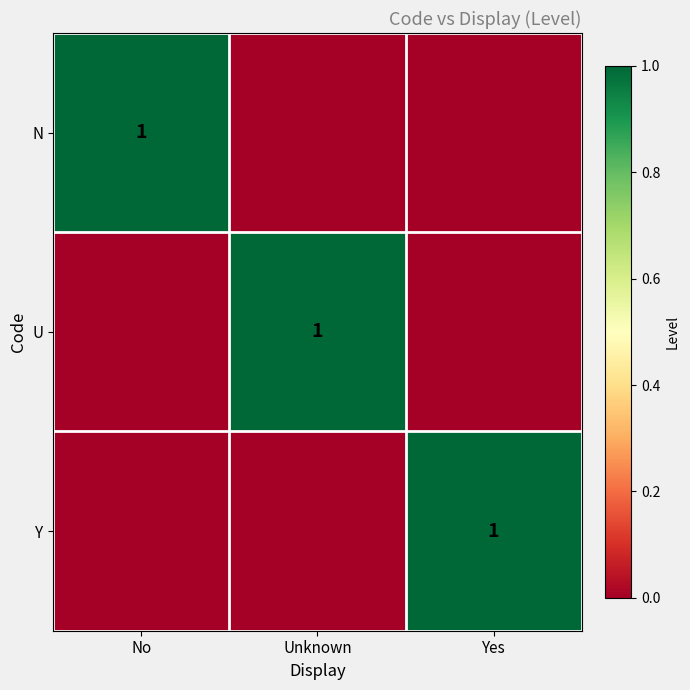

The N series shows 1 at No. True or false?

True